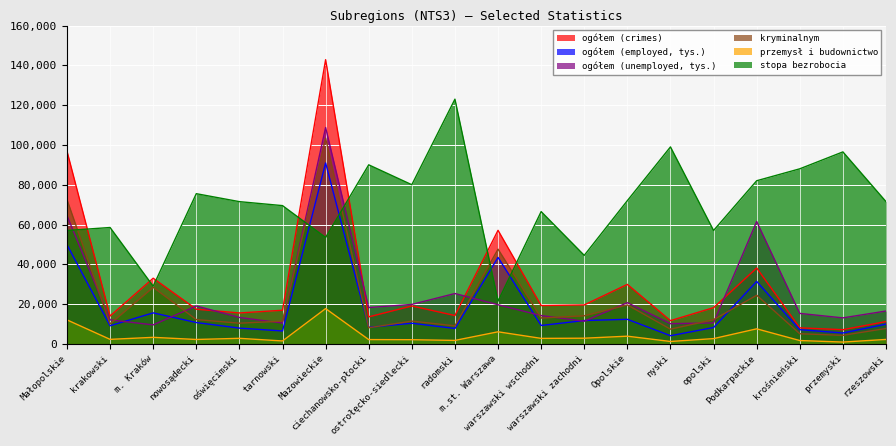

True or false: stopa bezrobocia and ogółem (employed, tys.) cross at least once.

True